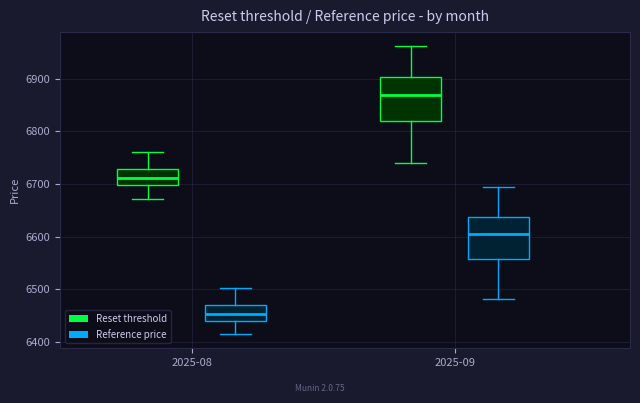

Reading left to right, transcribe this box plot: for each box, give where its median line is, the range the box spans, and where its two whiskers end, as read against the y-axis. The values are not printed on the chart, so give them approximately, as read against the axis.

2025-08 (Reset threshold): median 6710, box 6700 to 6730, whiskers 6670 to 6760
2025-08 (Reference price): median 6450, box 6440 to 6470, whiskers 6420 to 6500
2025-09 (Reset threshold): median 6870, box 6820 to 6900, whiskers 6740 to 6960
2025-09 (Reference price): median 6600, box 6560 to 6640, whiskers 6480 to 6690